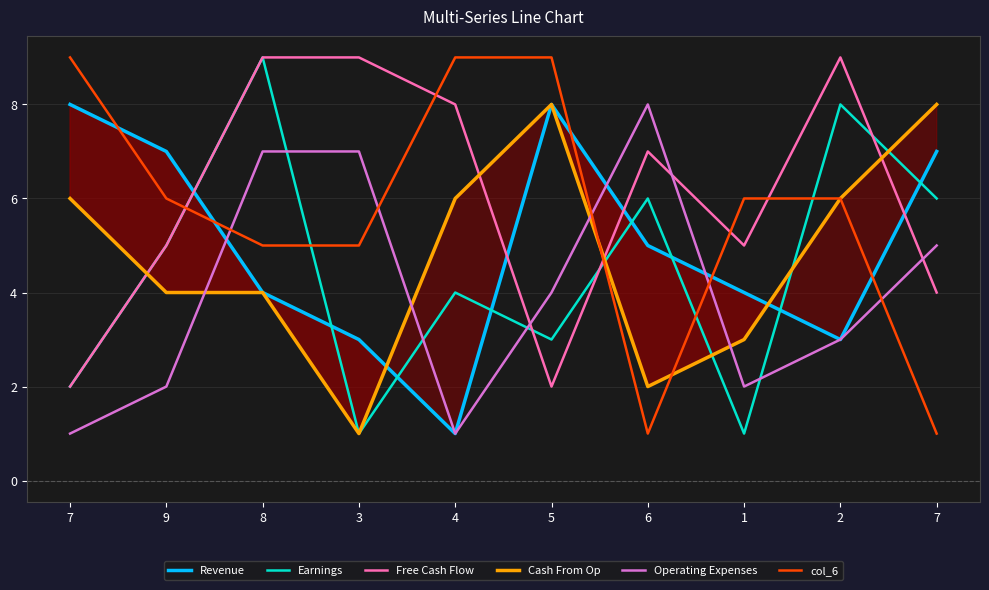

What is the average value of the Cash From Op series?

5